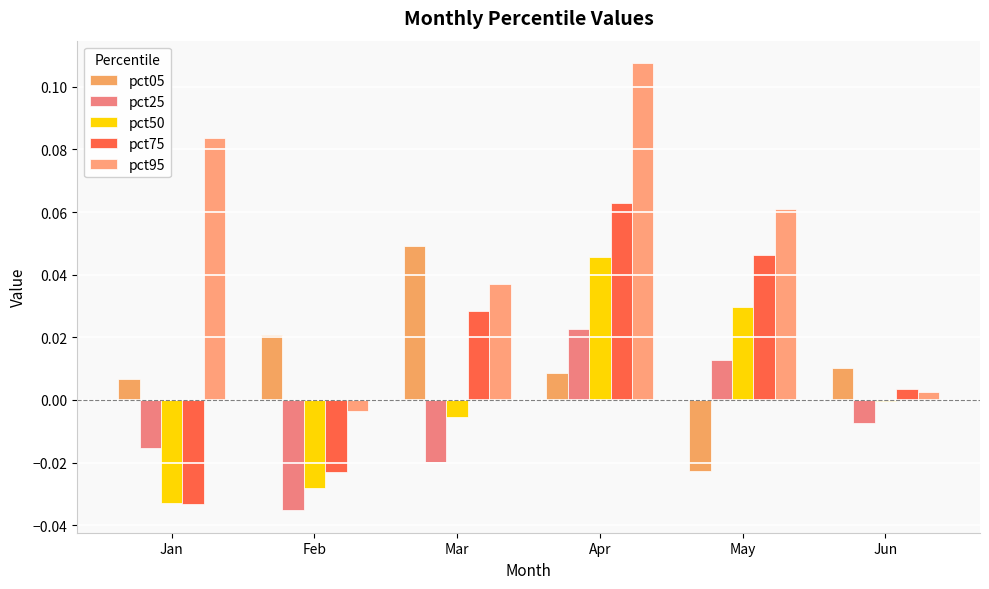

How many values in the pct05 series exceed 0?

5